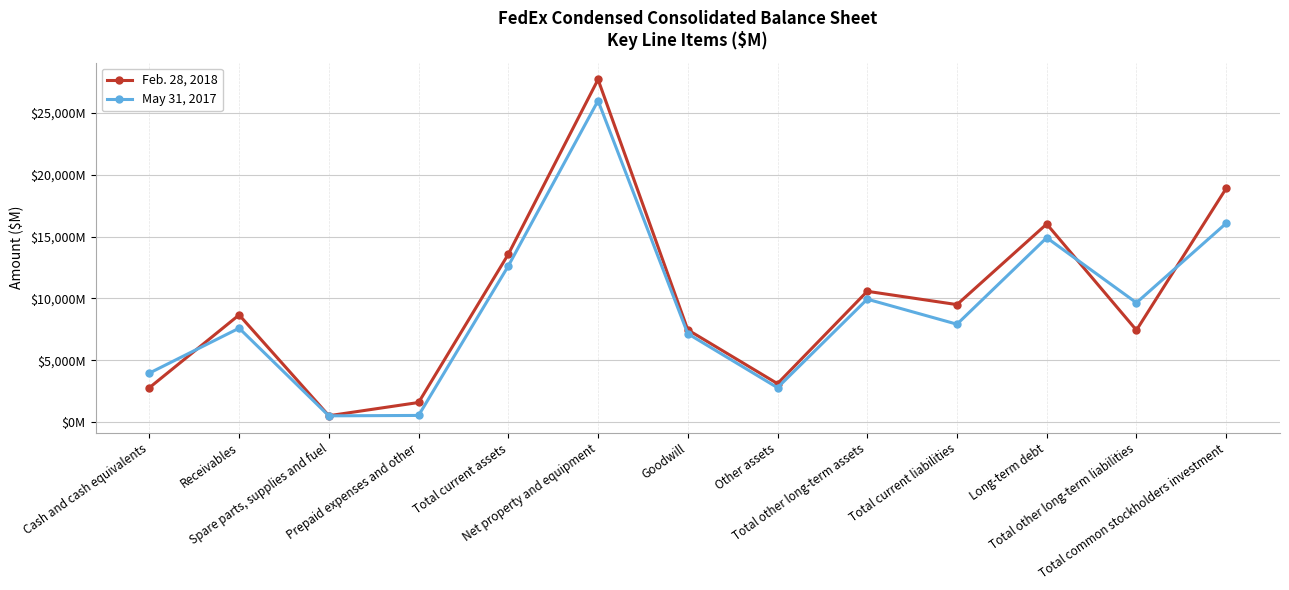

List the series in order of their overall mean, highest first.

Feb. 28, 2018, May 31, 2017